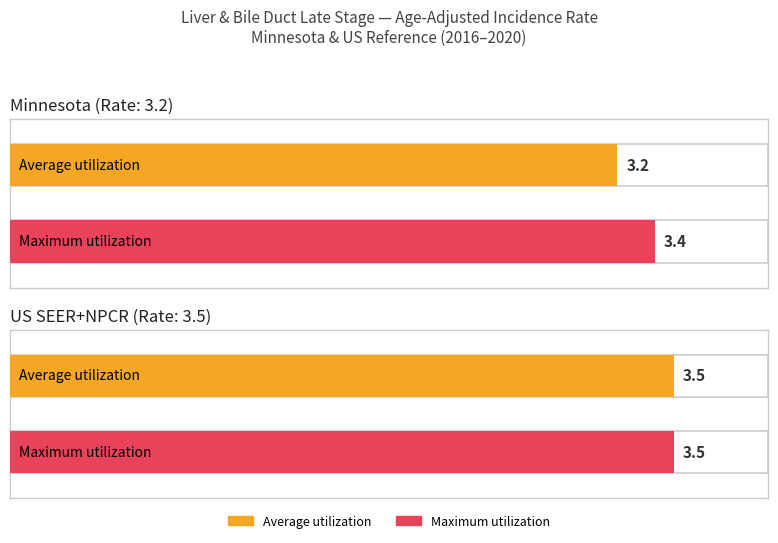

What is the sum of the Average utilization values at Minnesota and US (SEER+NPCR)?

6.7